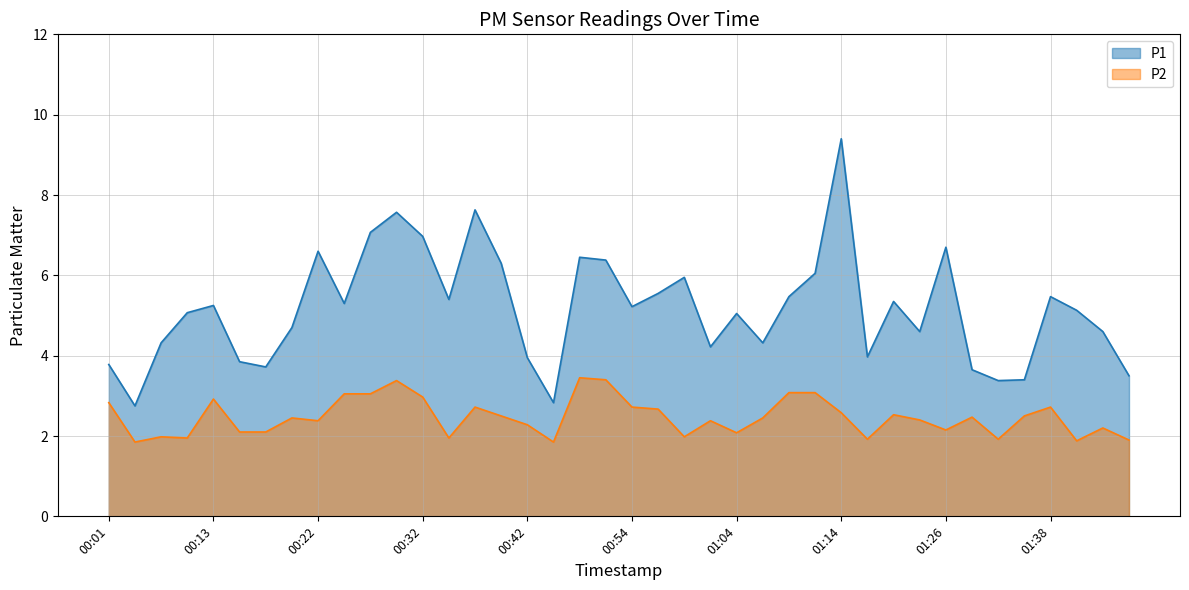

True or false: P1 and P2 intersect in this chart.

False